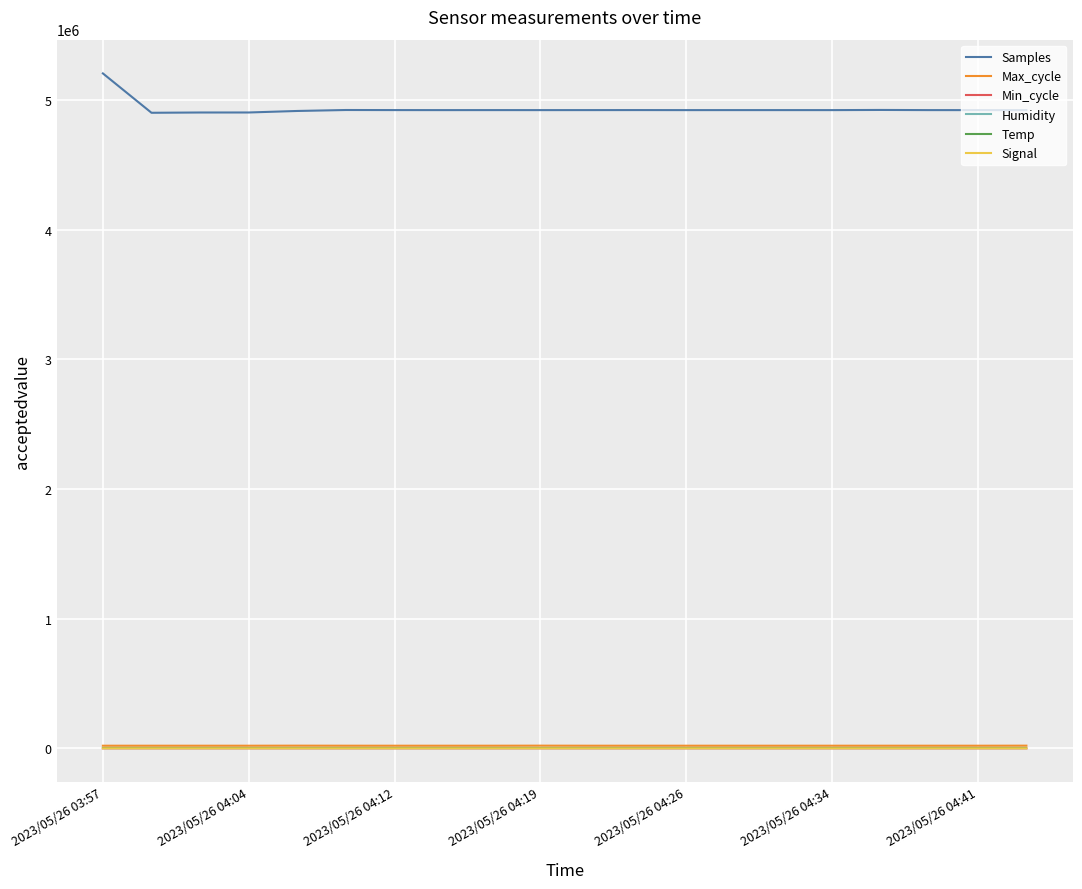

Which series has the widest spread of values?

Samples